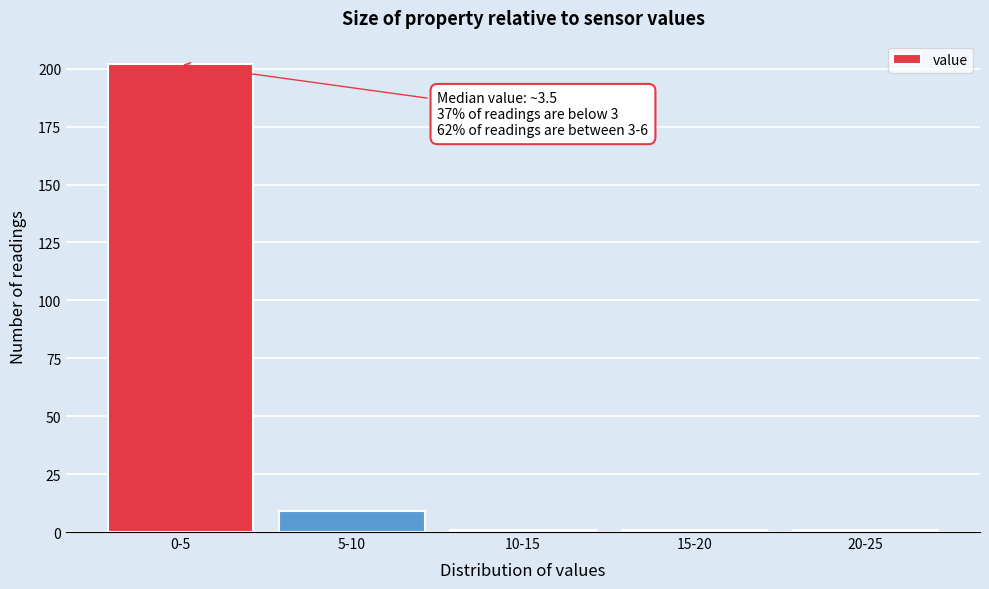

Reading right to left, list all the values displayed in this chart.

1	1	1	9	202